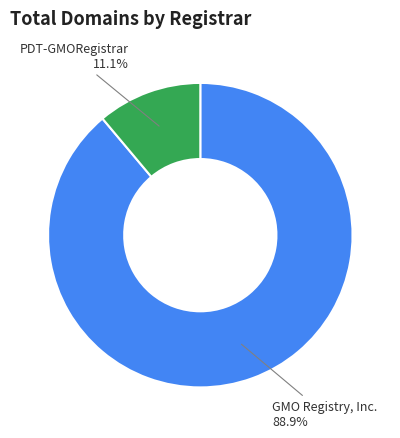

Is there any slice that represents more than half of the pie?

Yes